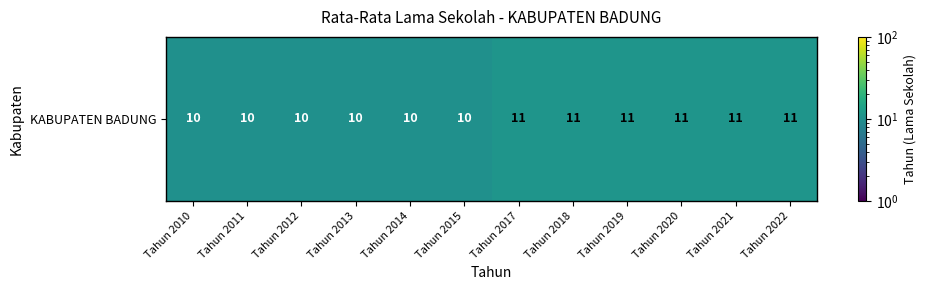

Rank the categories by value from highest to lowest.

Tahun 2017, Tahun 2018, Tahun 2019, Tahun 2020, Tahun 2021, Tahun 2022, Tahun 2010, Tahun 2011, Tahun 2012, Tahun 2013, Tahun 2014, Tahun 2015